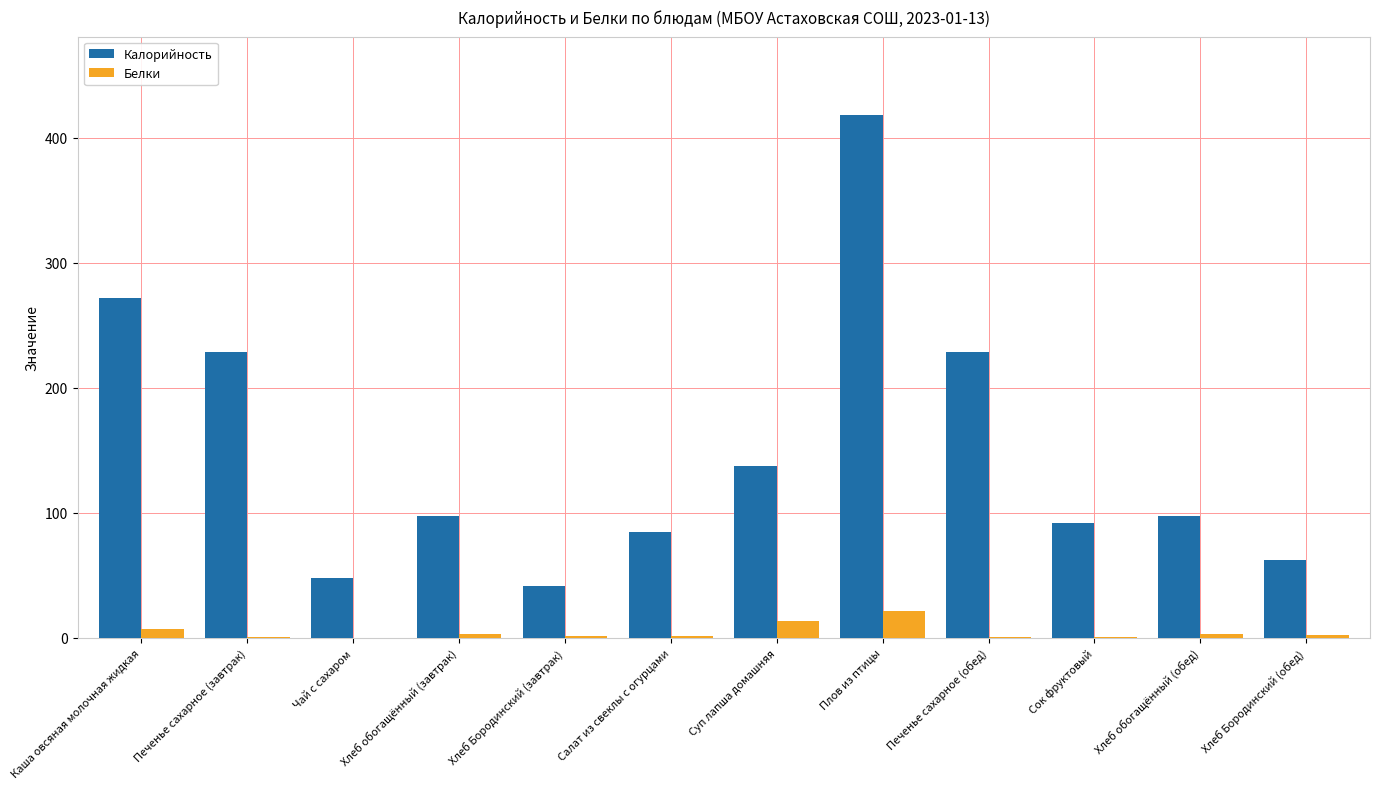

The value of Калорийность at Каша овсяная молочная жидкая is 271.4. True or false?

True